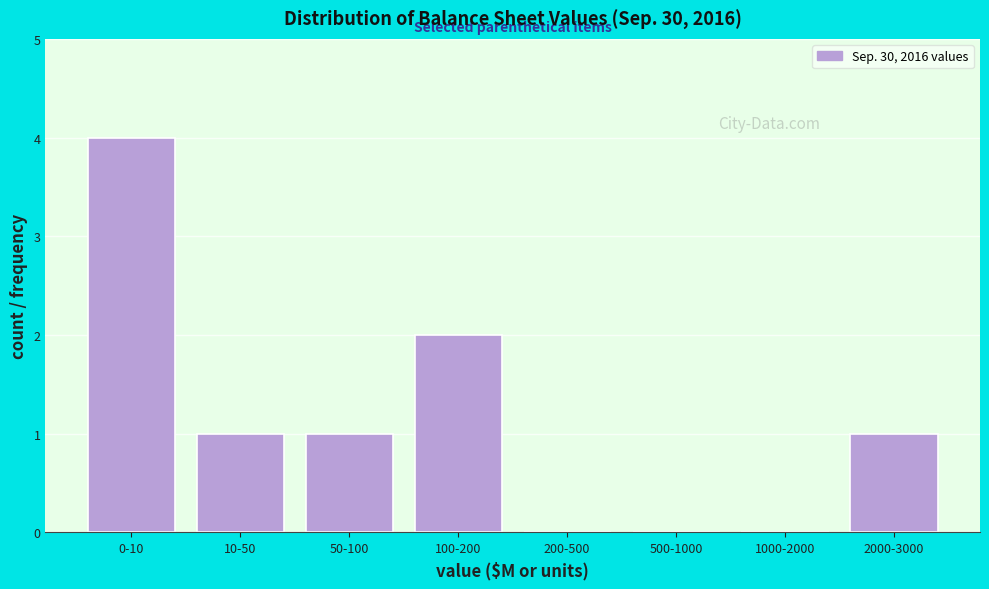

Reading right to left, extract all data points from this chart.

2000-3000=1	1000-2000=0	500-1000=0	200-500=0	100-200=2	50-100=1	10-50=1	0-10=4